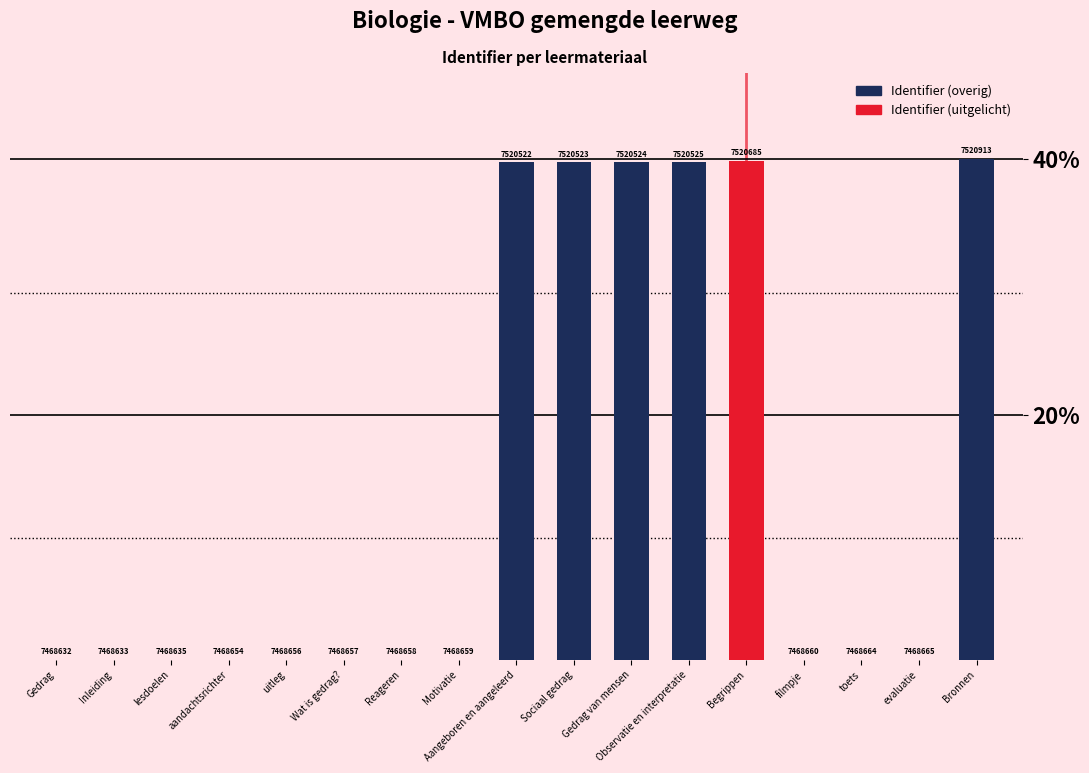

Is it true that the value at uitleg is 0.0?

False